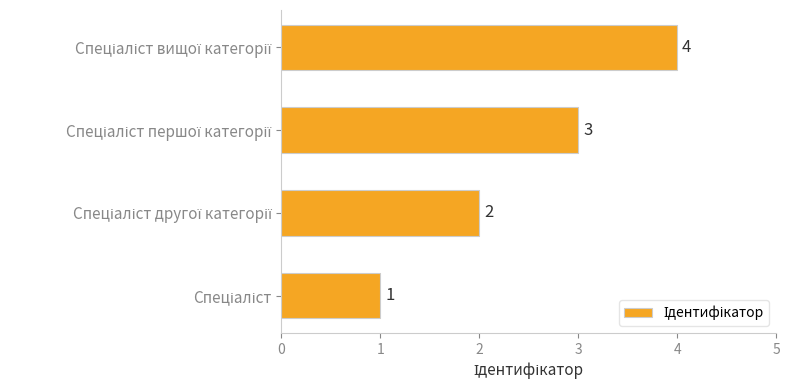

Count the values in the range 2 to 4.

3